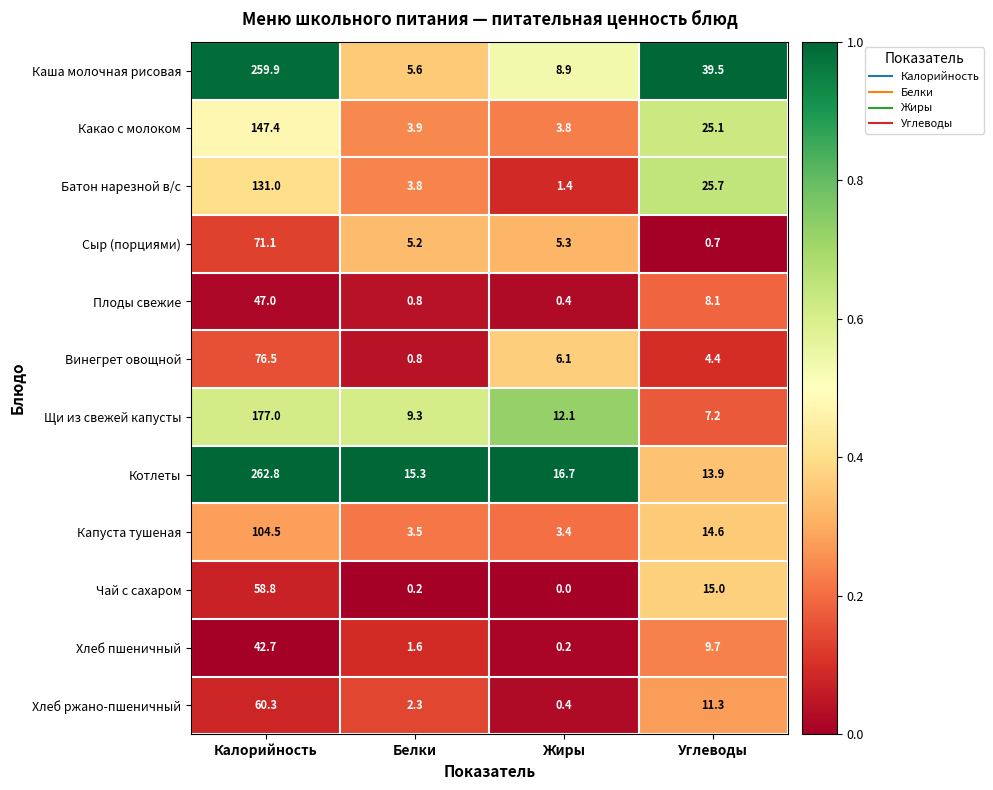

Which series has the largest total across all categories?

Каша молочная рисовая